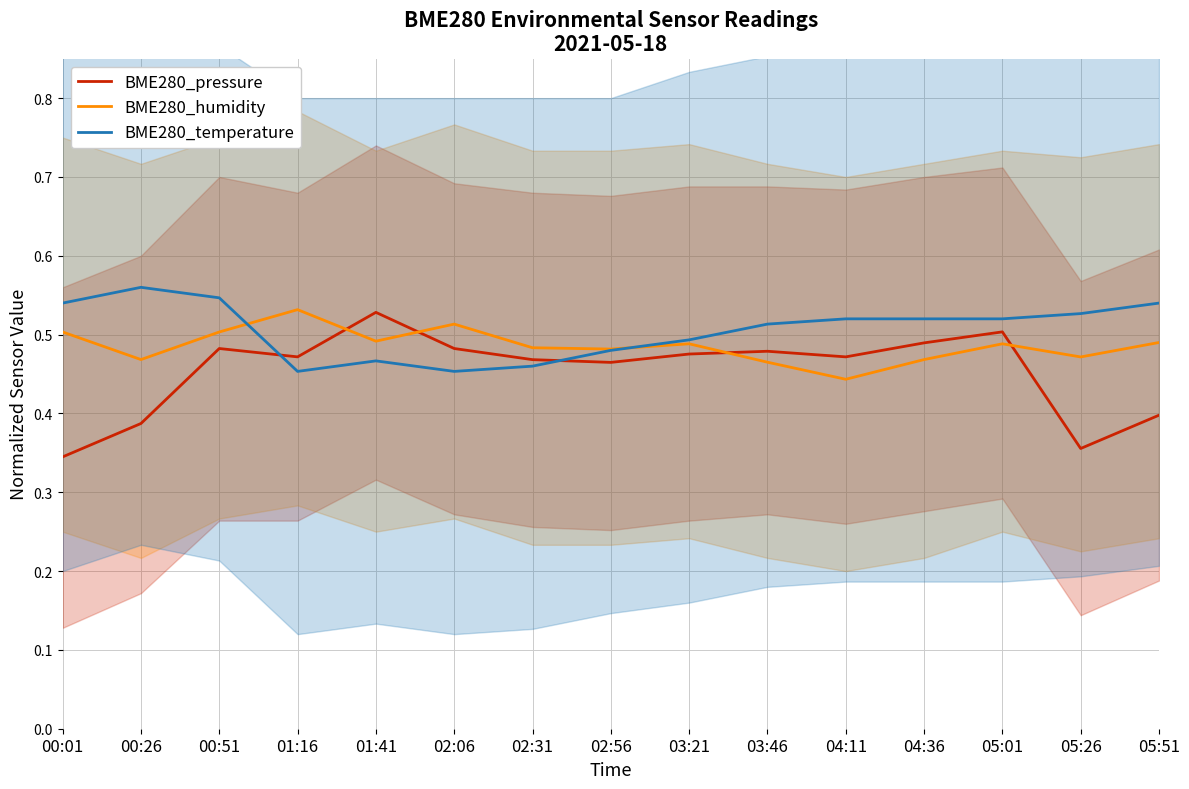

What value does the BME280_temperature series have at 03:21?

0.5